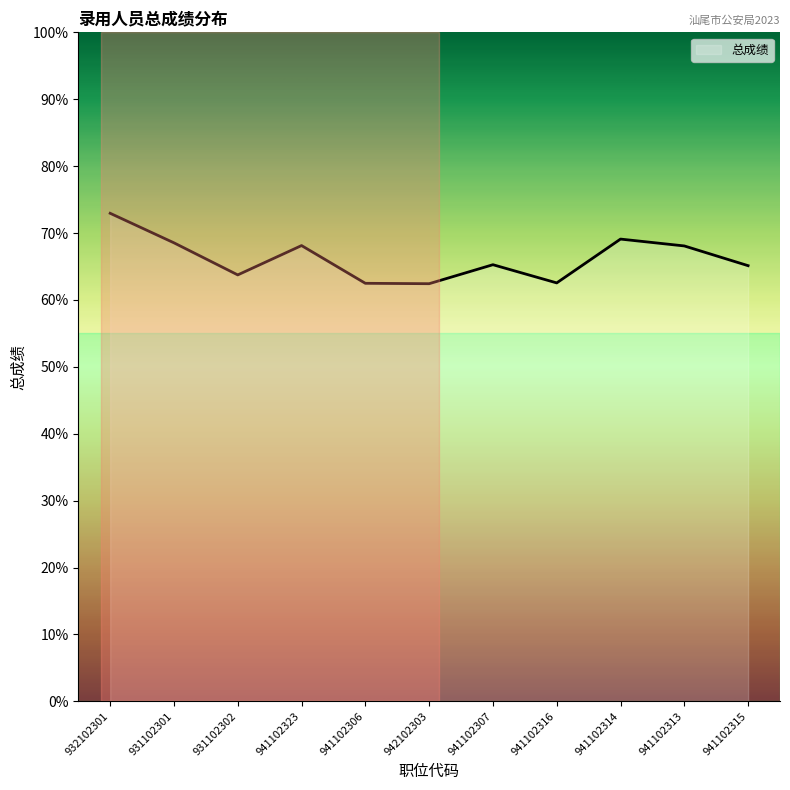

Rank the categories by value from highest to lowest.

932102301, 941102314, 931102301, 941102323, 941102313, 941102307, 941102315, 931102302, 941102316, 941102306, 942102303